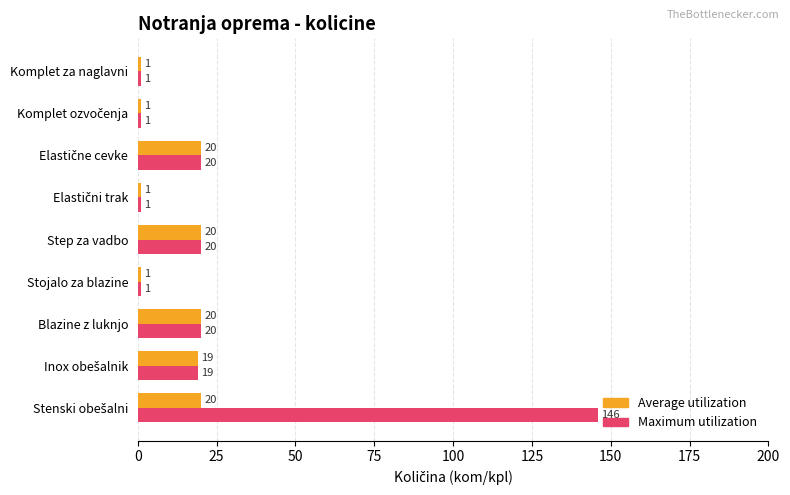

List the series in order of their overall mean, highest first.

Maximum utilization, Average utilization